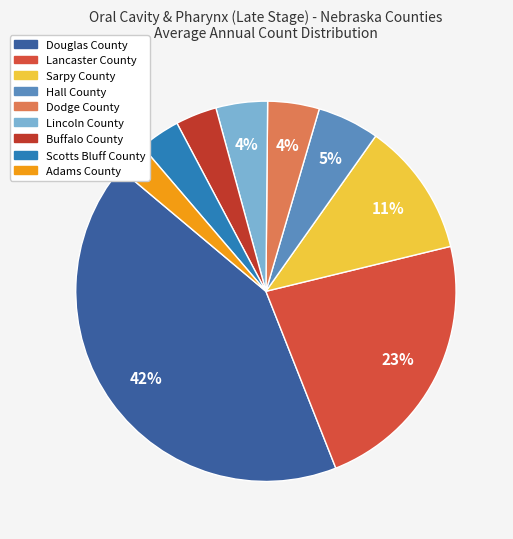

Which has a higher value, Scotts Bluff County or Dodge County?

Dodge County